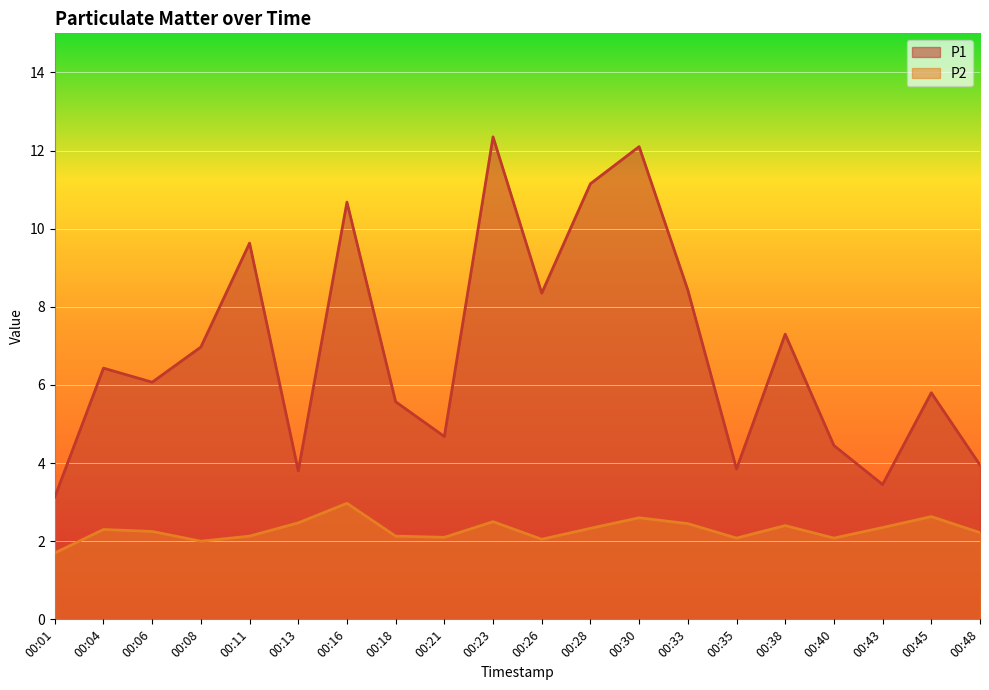

What is the value of the P2 point at the 12th from the left?

2.3